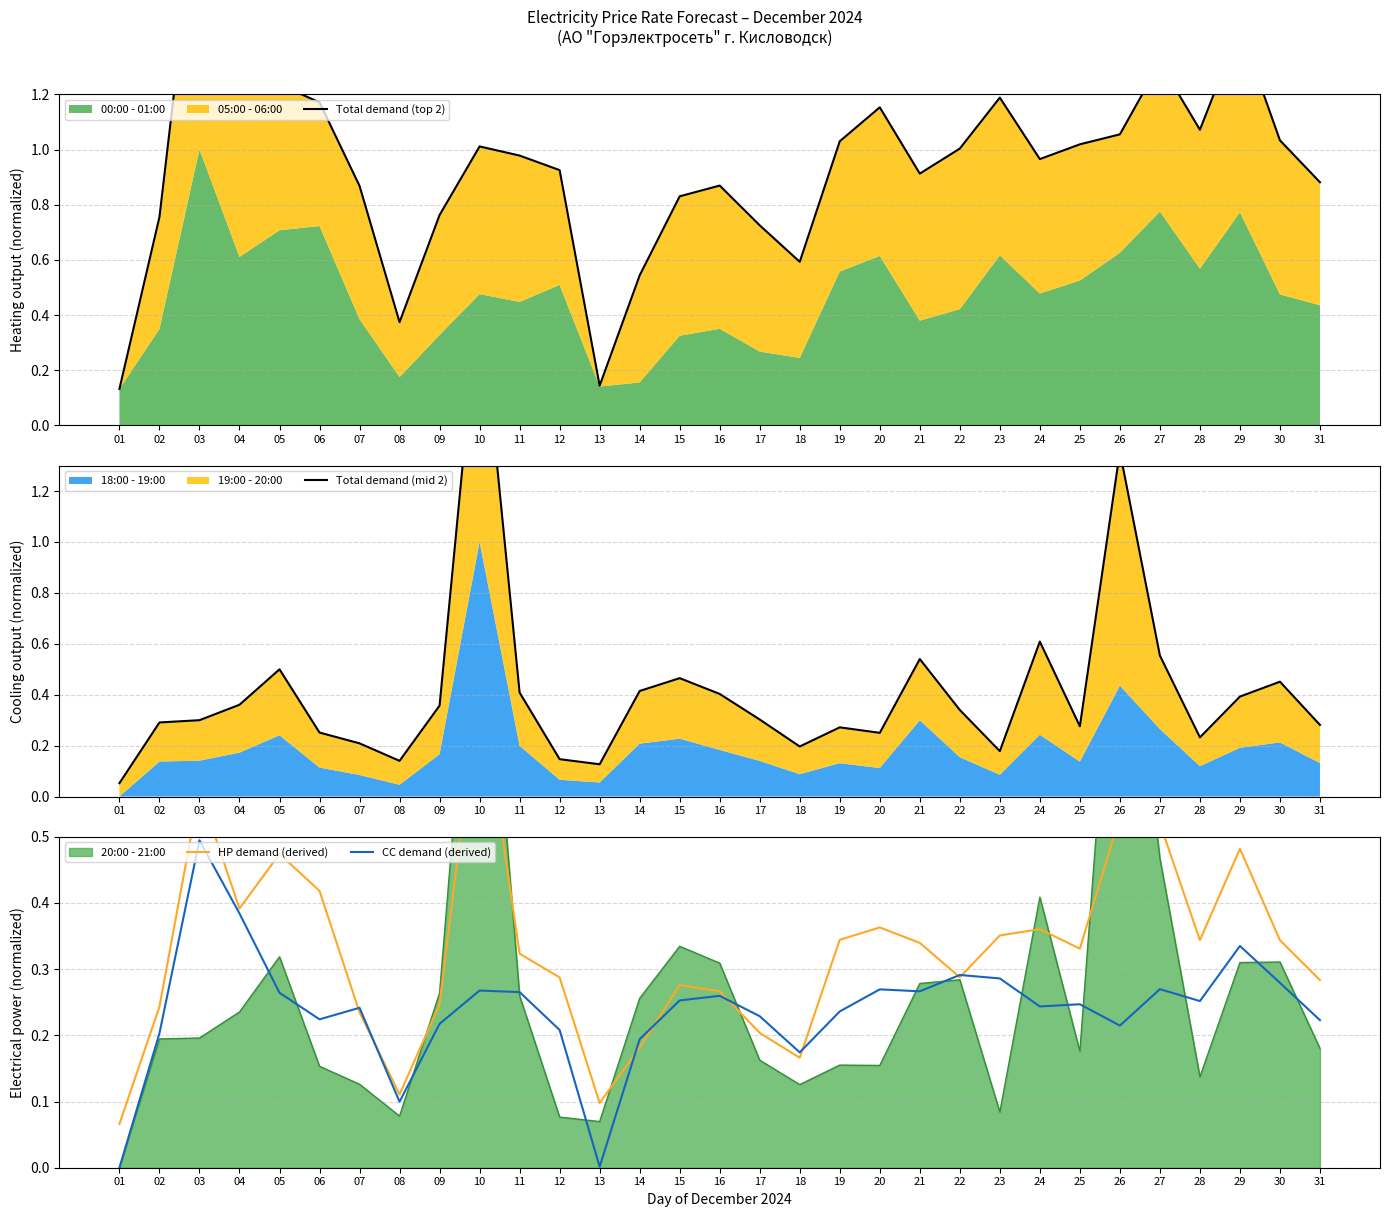

Between which two adjacent categories do Total demand (mid 2) and CC demand (derived) first intersect?

02 and 03